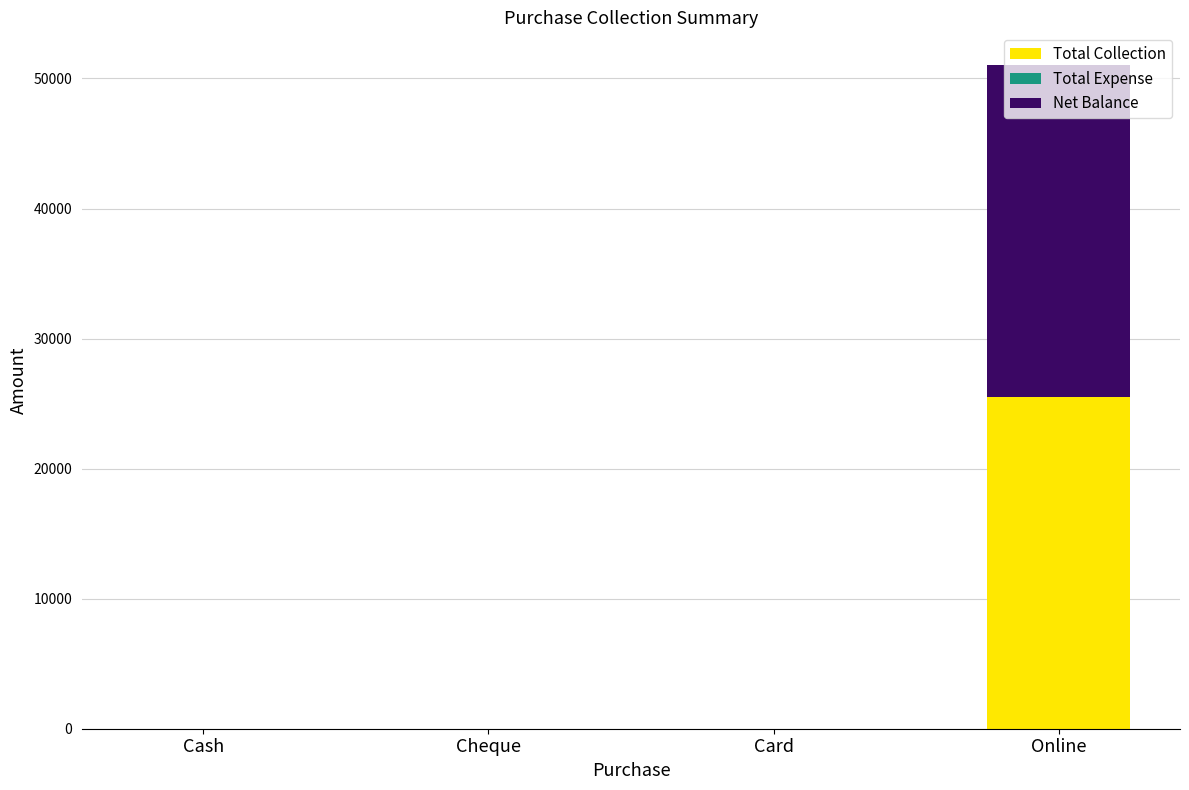

What is the total value across all series at Online?

51000